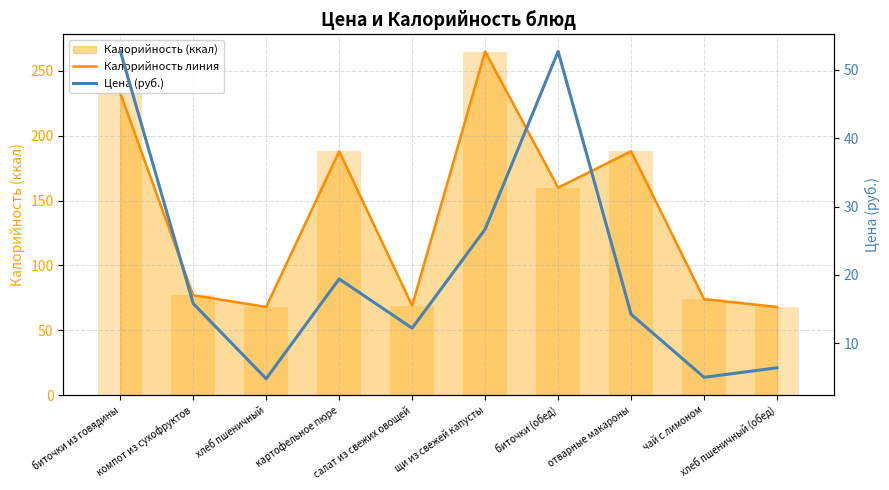

How many series are shown in this chart?

2